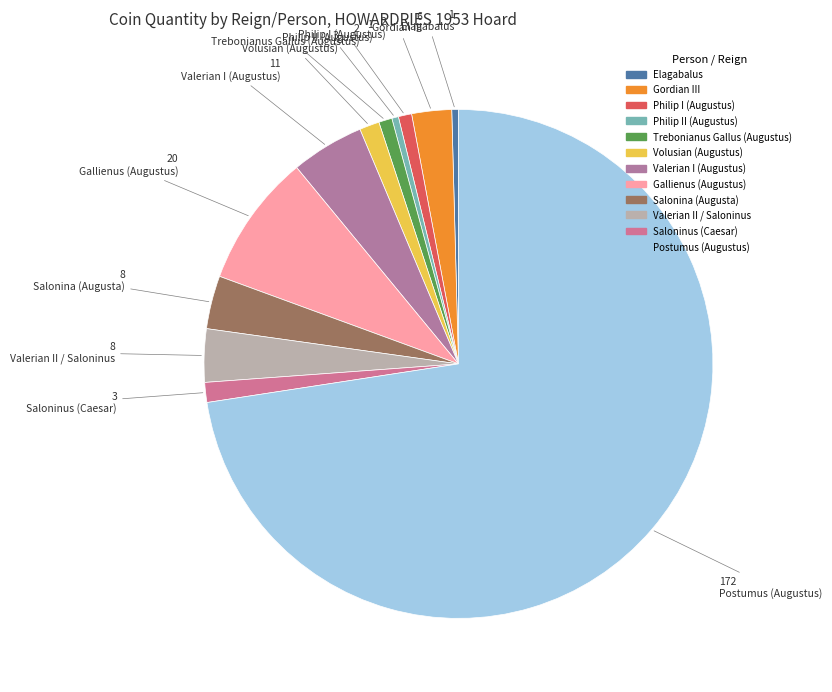

What percentage is NOT represented by Valerian I (Augustus)?

95.4%